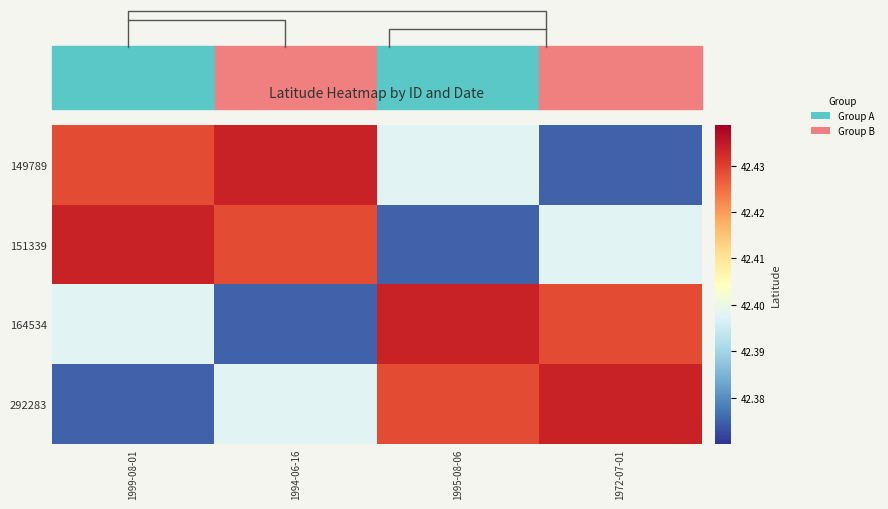

Where is 292283 nearest to the value 42?

1999-08-01